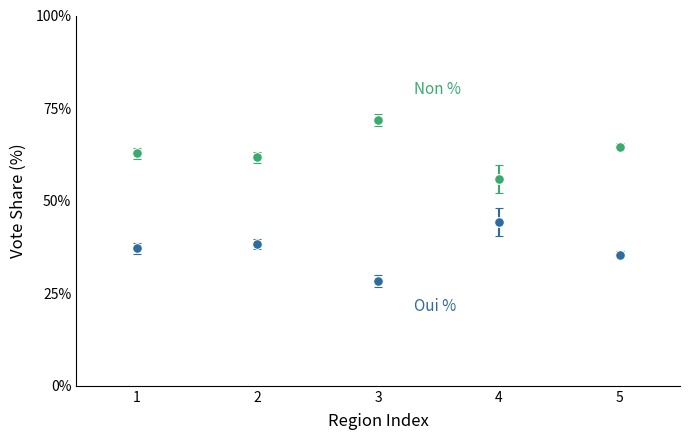

What is the difference between the highest and lowest values at 4?

11.6